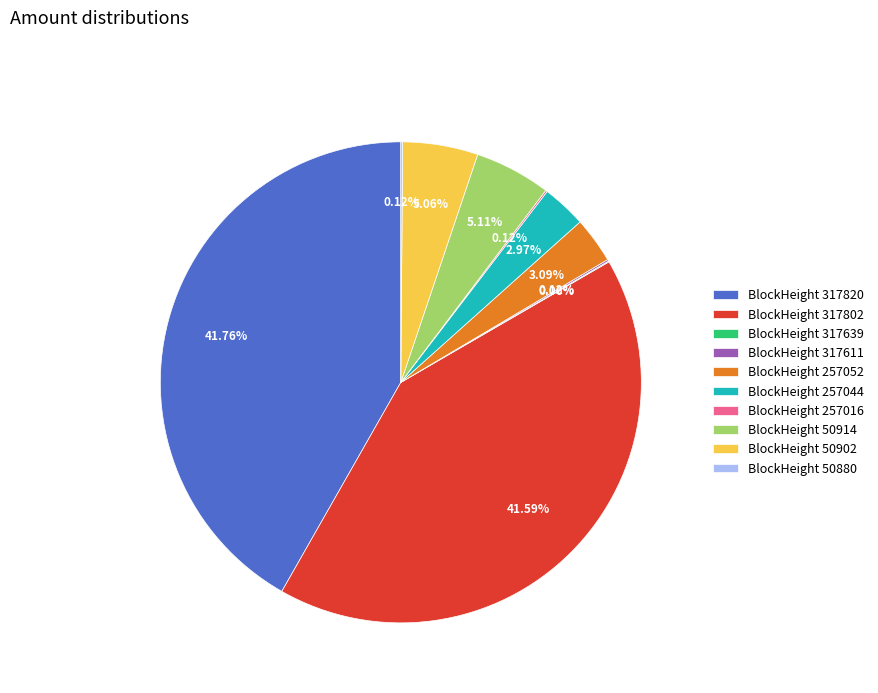

Does BlockHeight 317802 account for over 50% of the chart?

No